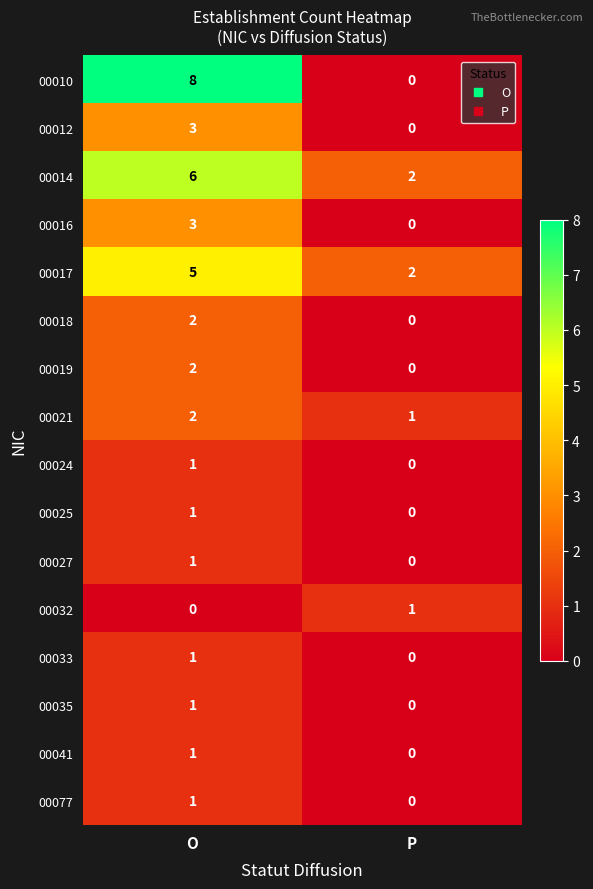

At how many categories does at least one series exceed 1?

2